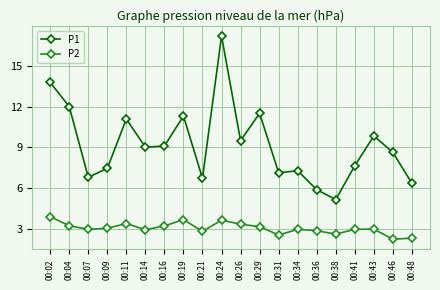

What is the approximate value of P1 at 00:41?

7.7